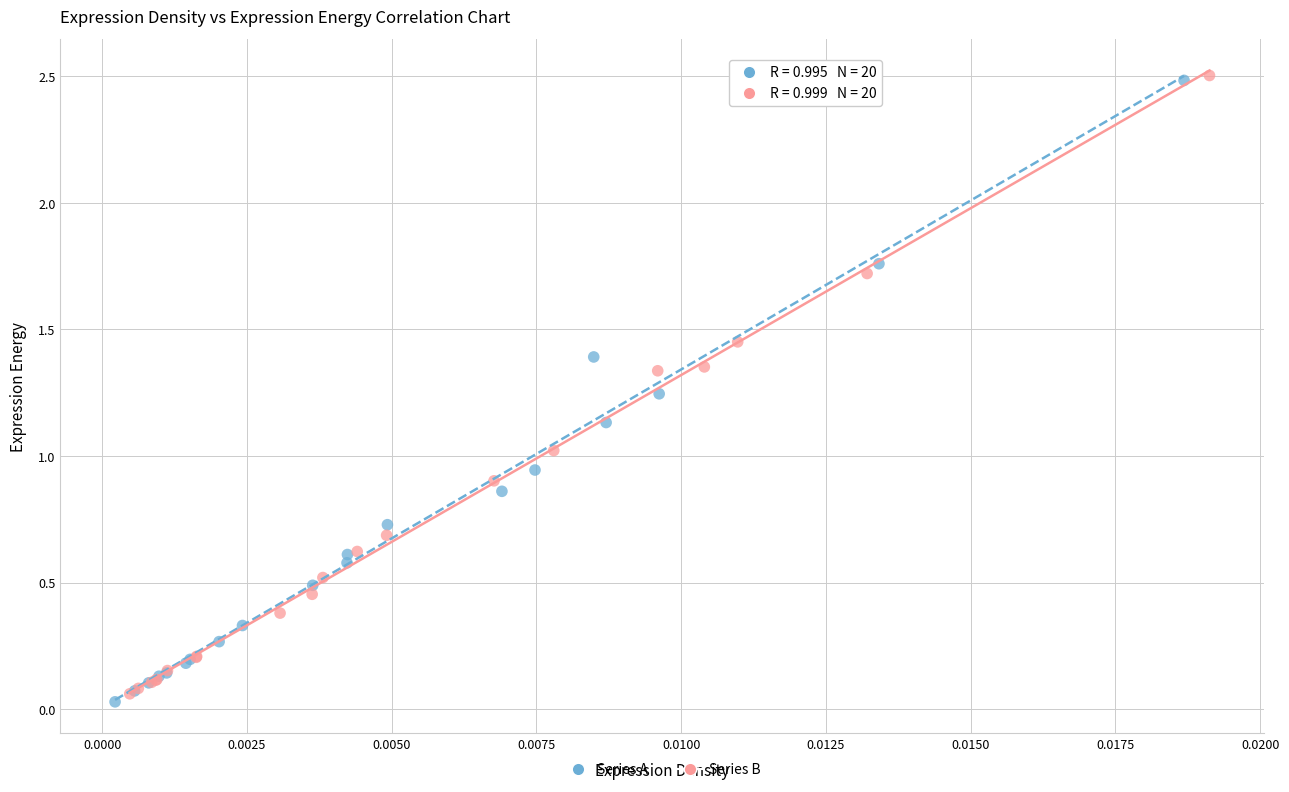

Which series contains the lowest Y value?

Series A